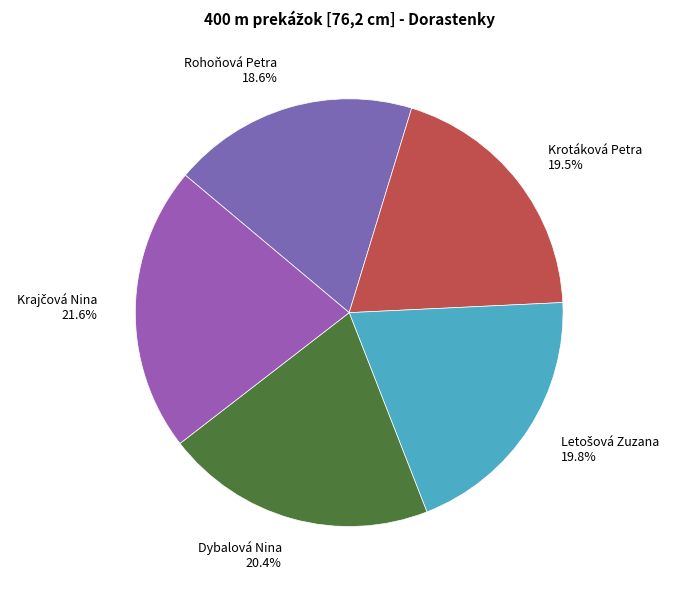

What percentage is NOT represented by Rohoňová Petra?

81.4%